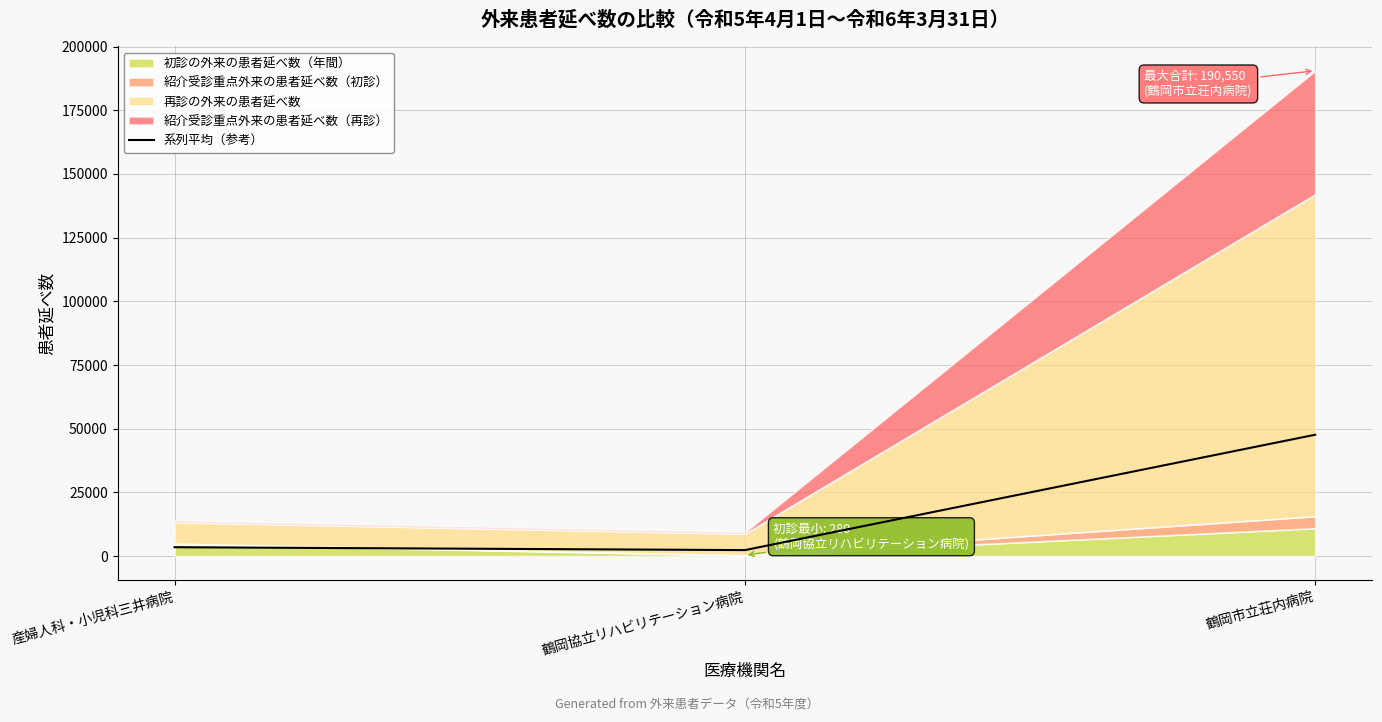

True or false: the data shows 68870.0 at 鶴岡市立荘内病院.

False